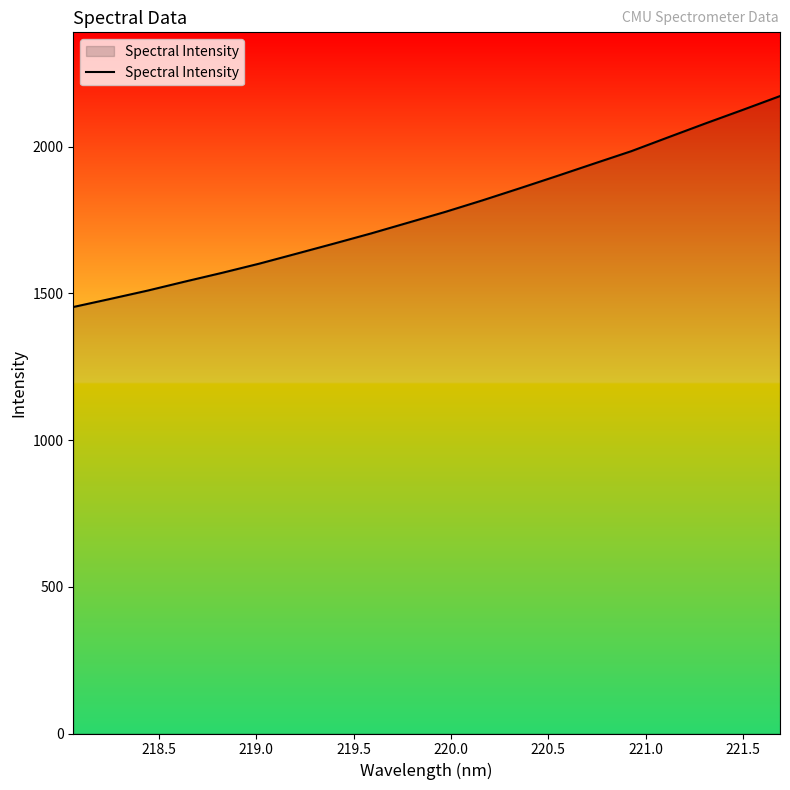

What is the difference between the maximum and minimum values?

718.9